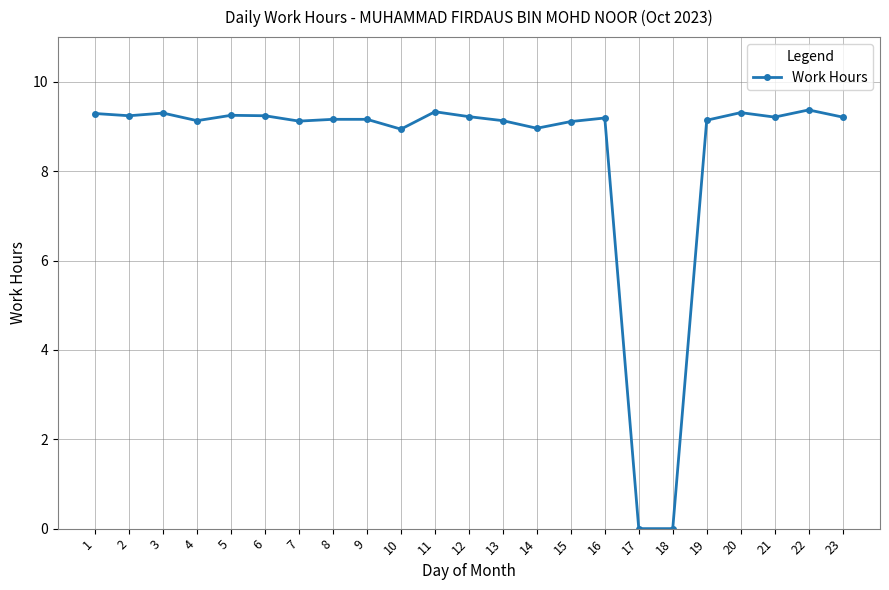

What is the difference between the values at 11 and 5?

0.1